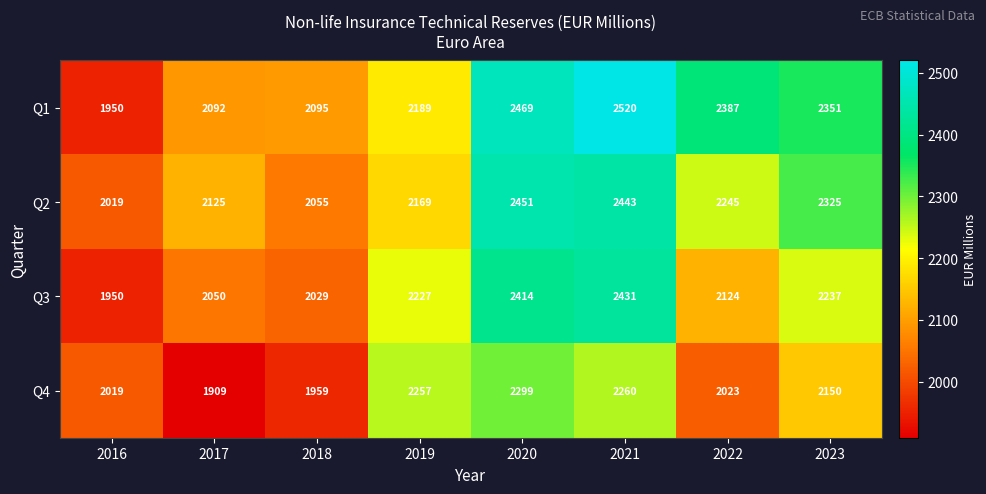

At which category does the chart reach its minimum across all series?

2017